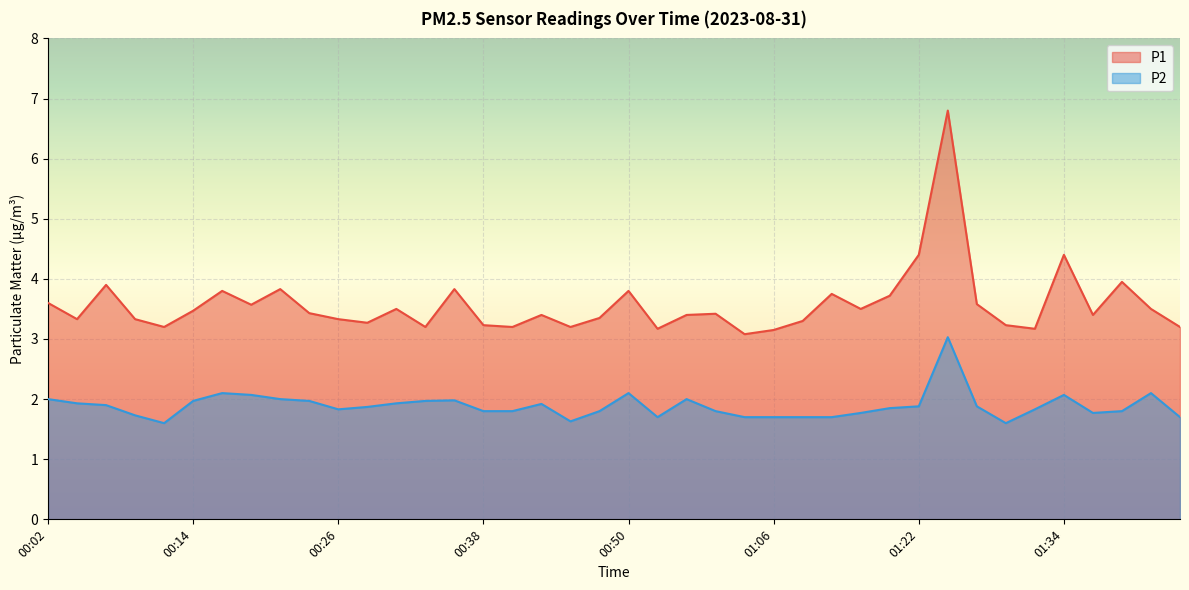

Read the P1 value at 01:03.

3.1